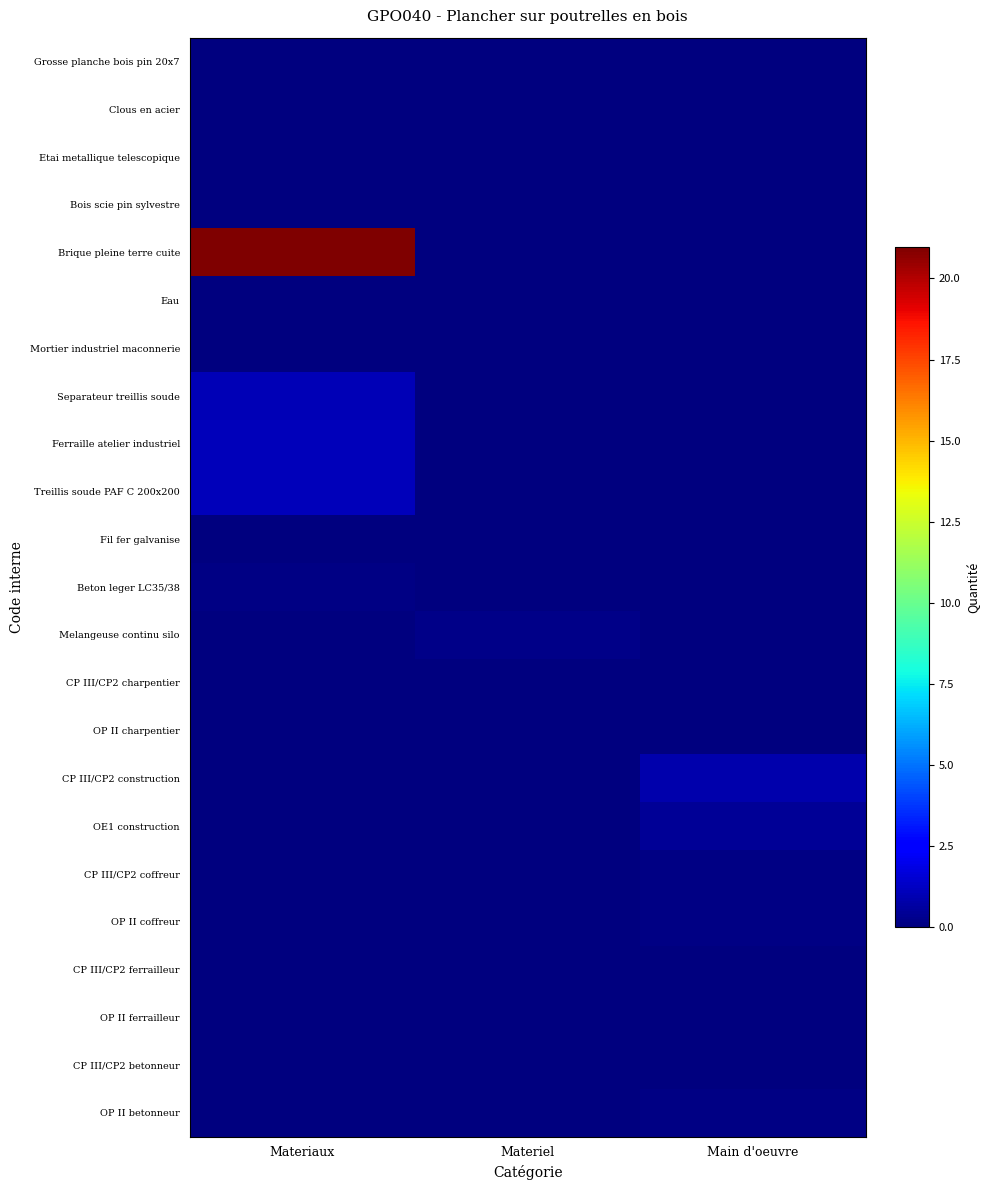

Which has a higher value, Main d'oeuvre or Materiaux?

Materiaux